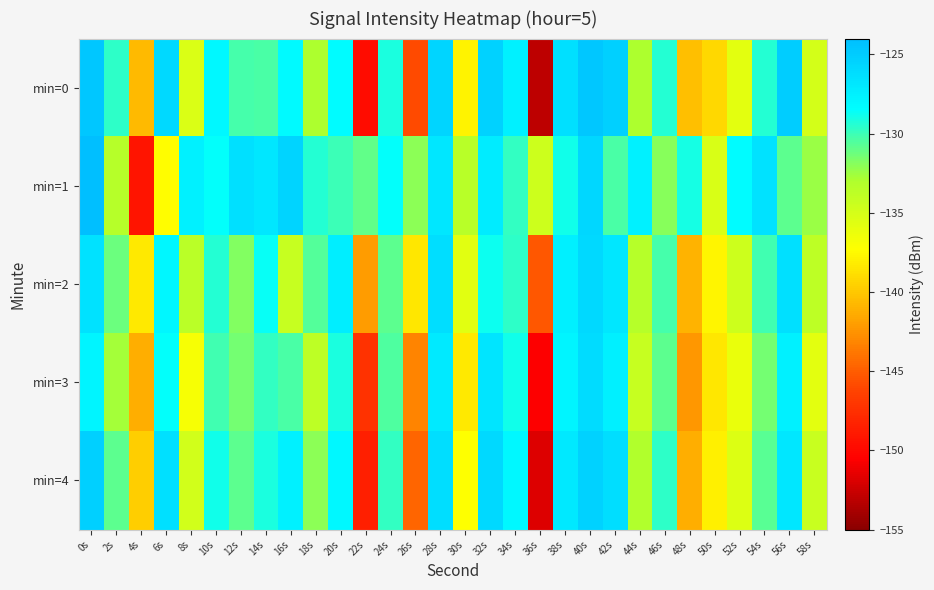

Count the number of categories in the chart.

30